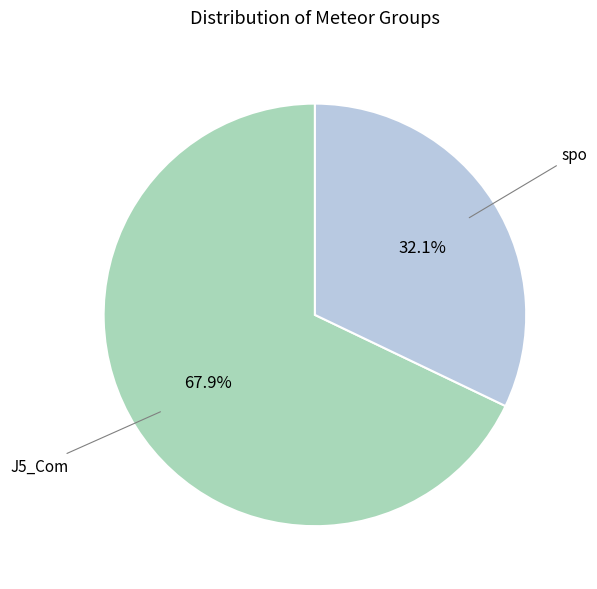

Count the number of slices in the pie.

2